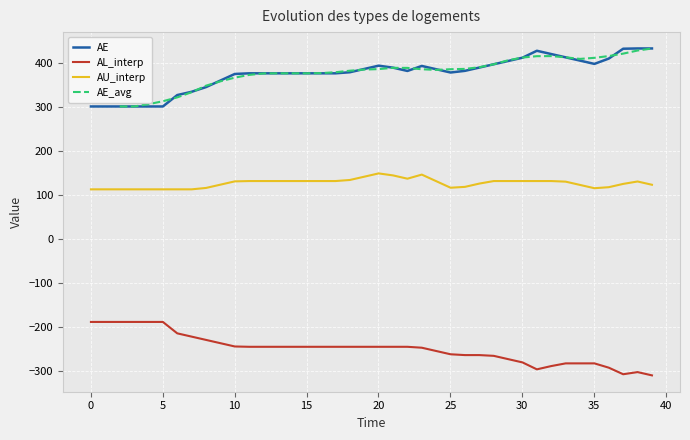

Which series has the largest total across all categories?

AE